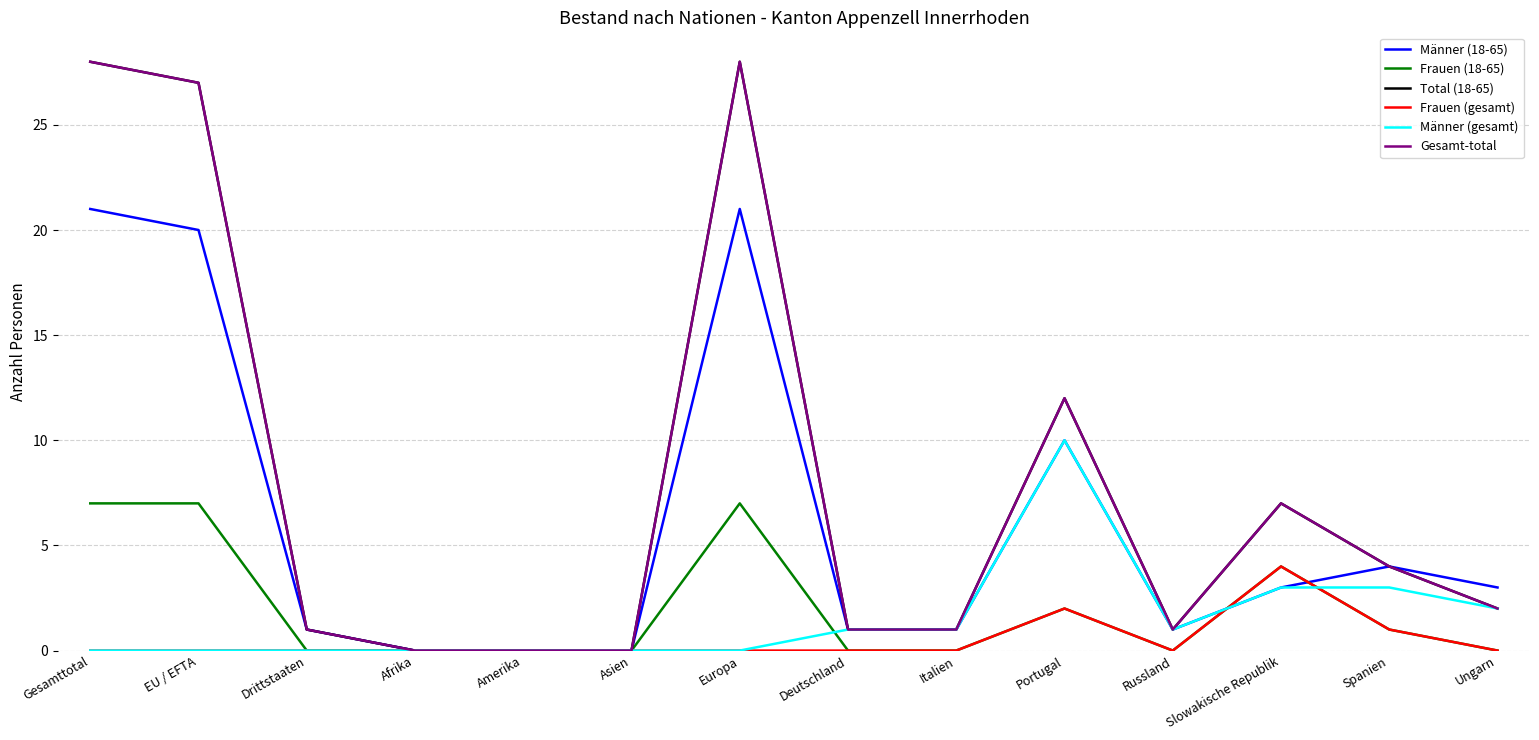

What is the value of the Männer (gesamt) point at the 11th from the left?

1